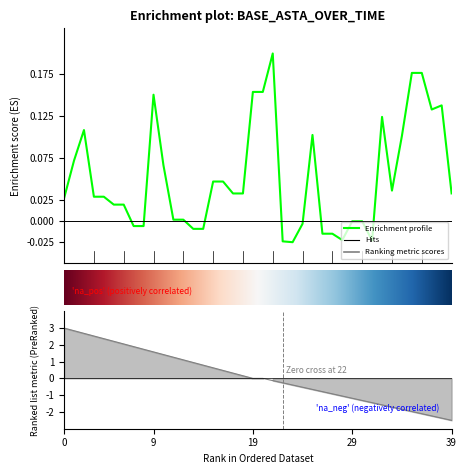

Is it true that the value at 2024-03-28 is 0.0?

False